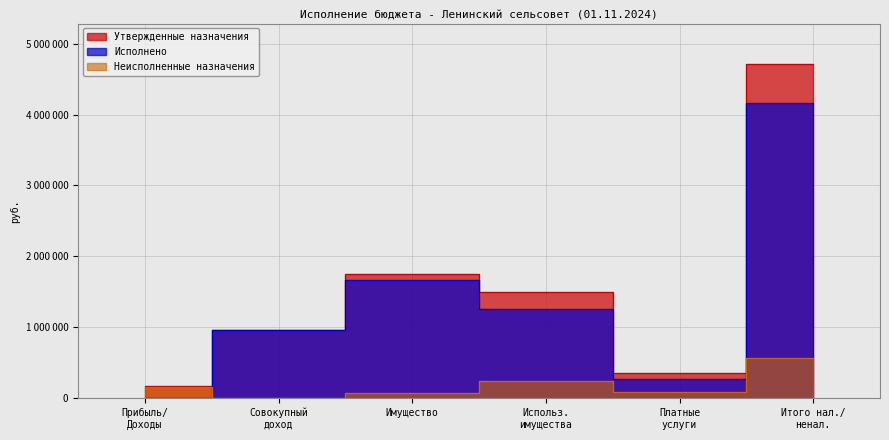

Is it true that Утвержденные назначения equals 2976673.1 at Имущество?

False